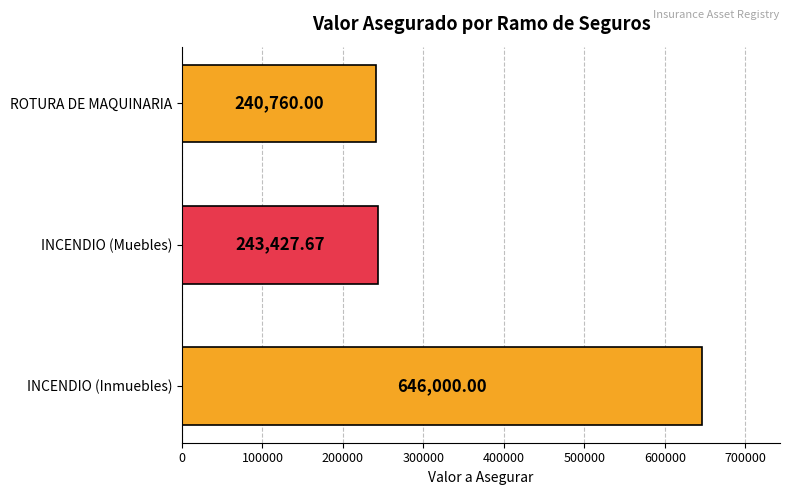

At which label is the value closest to 443380?

INCENDIO (Muebles)